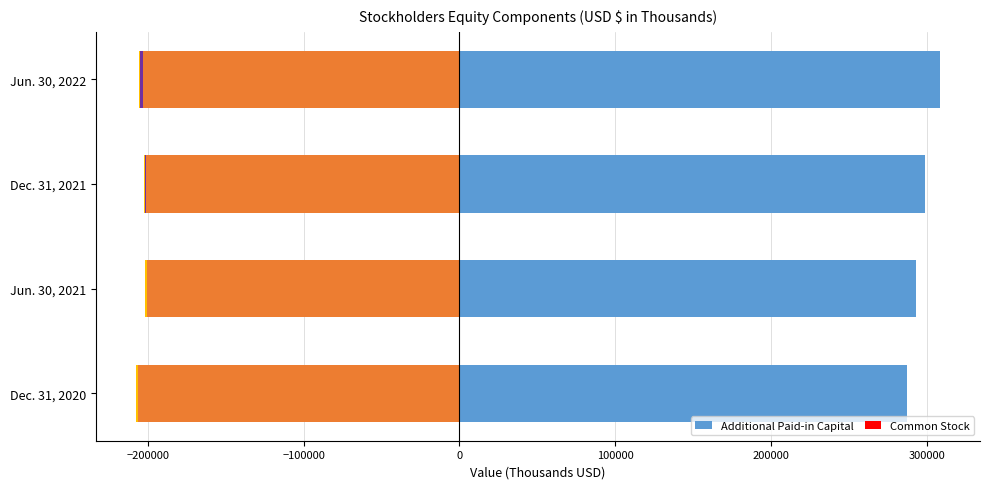

What is the sum of all Additional Paid-in Capital values?

1186934